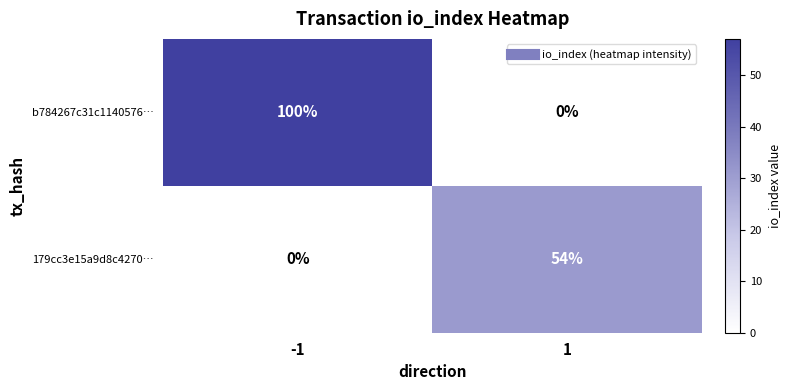

Rank the series by their maximum value, from lowest to highest.

179cc3e15a9d8c4270…, b784267c31c1140576…